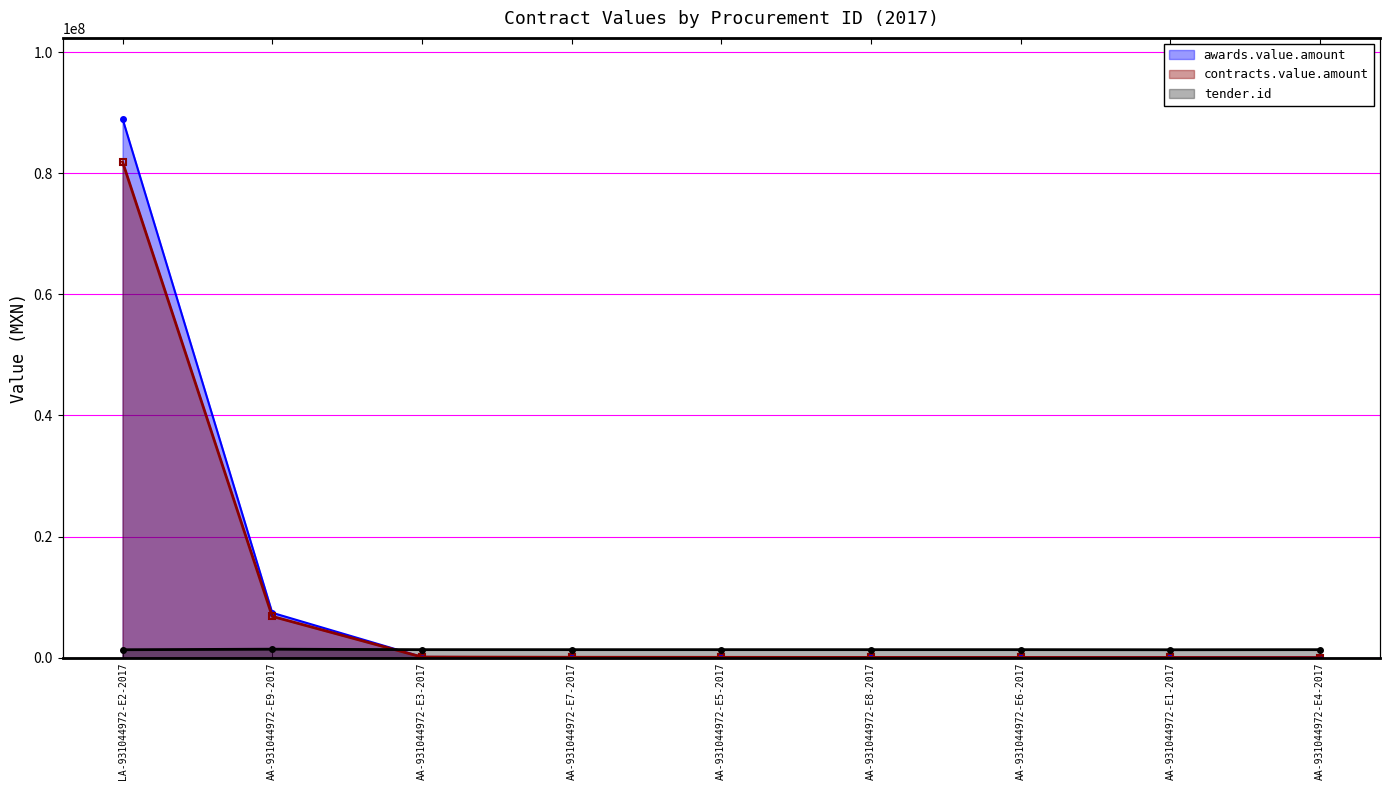

How many values in the awards.value.amount series are below 56632?

4